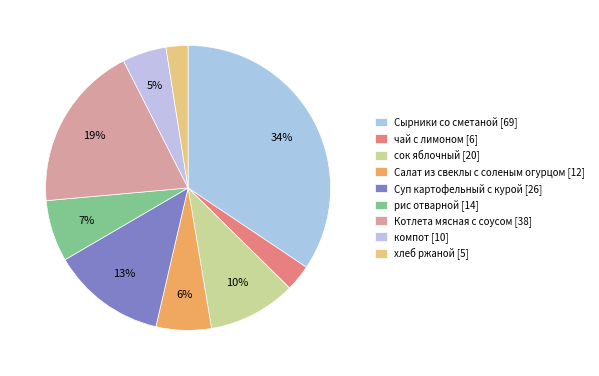

The компот slice represents 14% of the pie. True or false?

False